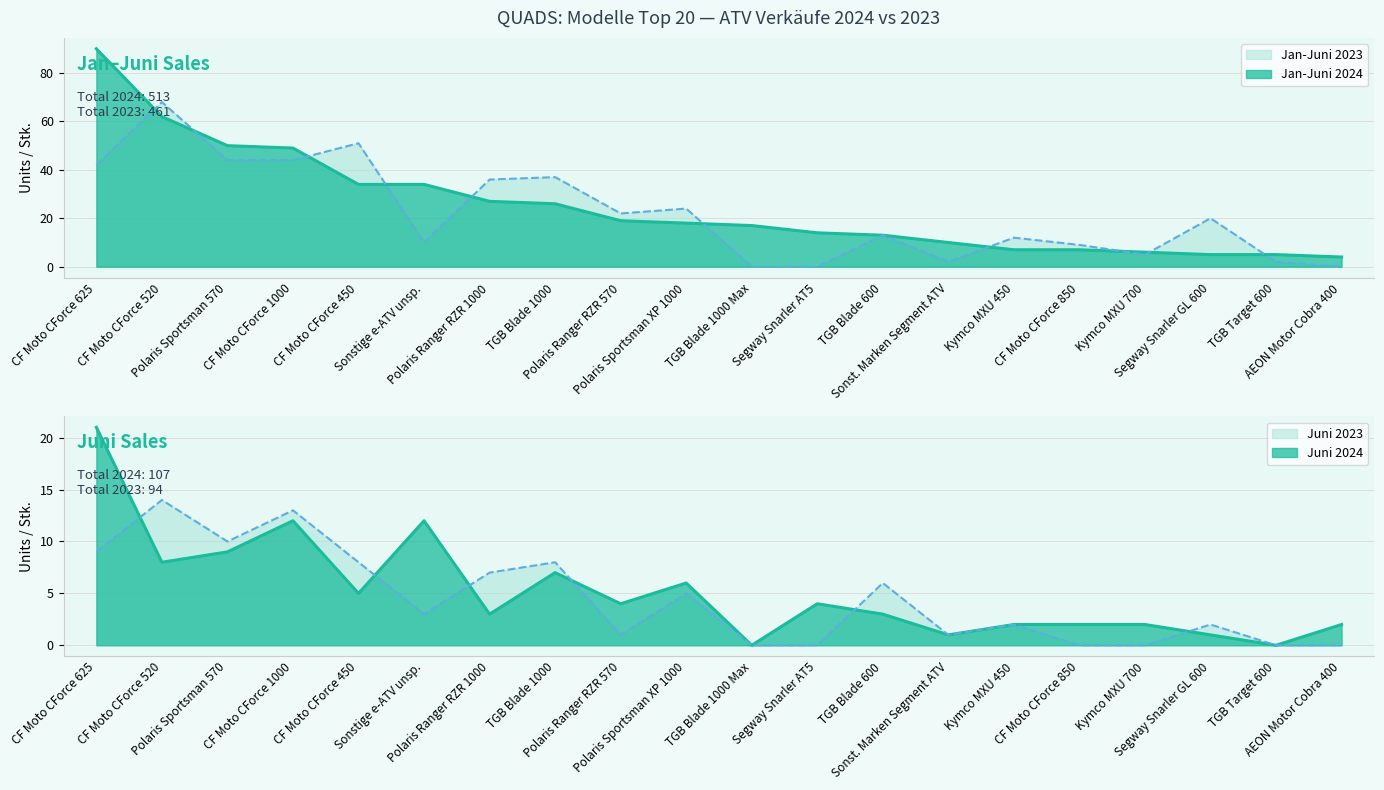

List the labels in order of Jan-Juni 2024 value, largest first.

CF Moto CForce 625, CF Moto CForce 520, Polaris Sportsman 570, CF Moto CForce 1000, CF Moto CForce 450, Sonstige e-ATV unsp., Polaris Ranger RZR 1000, TGB Blade 1000, Polaris Ranger RZR 570, Polaris Sportsman XP 1000, TGB Blade 1000 Max, Segway Snarler AT5, TGB Blade 600, Sonst. Marken Segment ATV, Kymco MXU 450, CF Moto CForce 850, Kymco MXU 700, Segway Snarler GL 600, TGB Target 600, AEON Motor Cobra 400